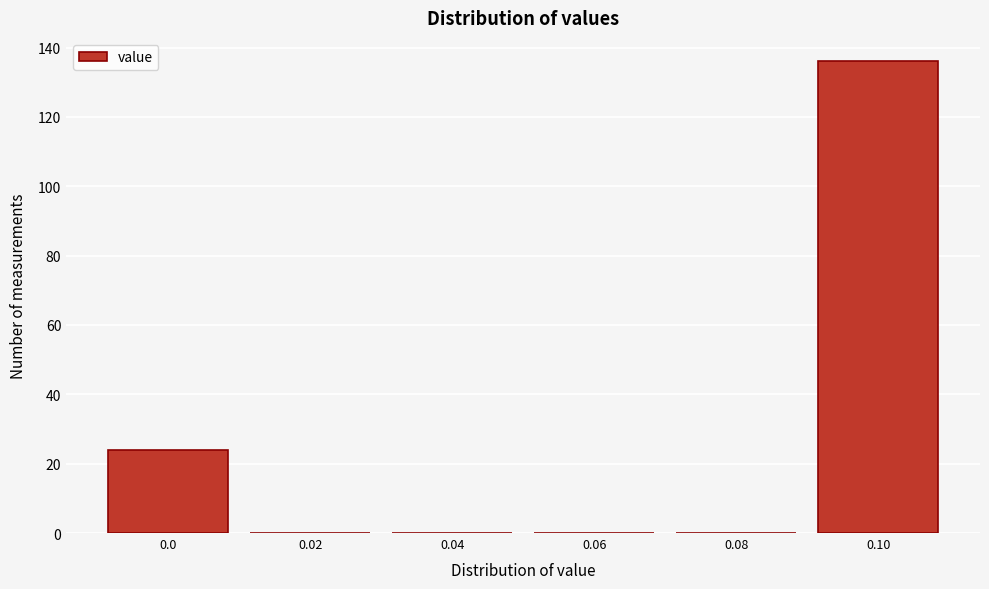

Reading left to right, what are all the values shown in this chart?

0.0=24	0.02=0	0.04=0	0.06=0	0.08=0	0.10=136